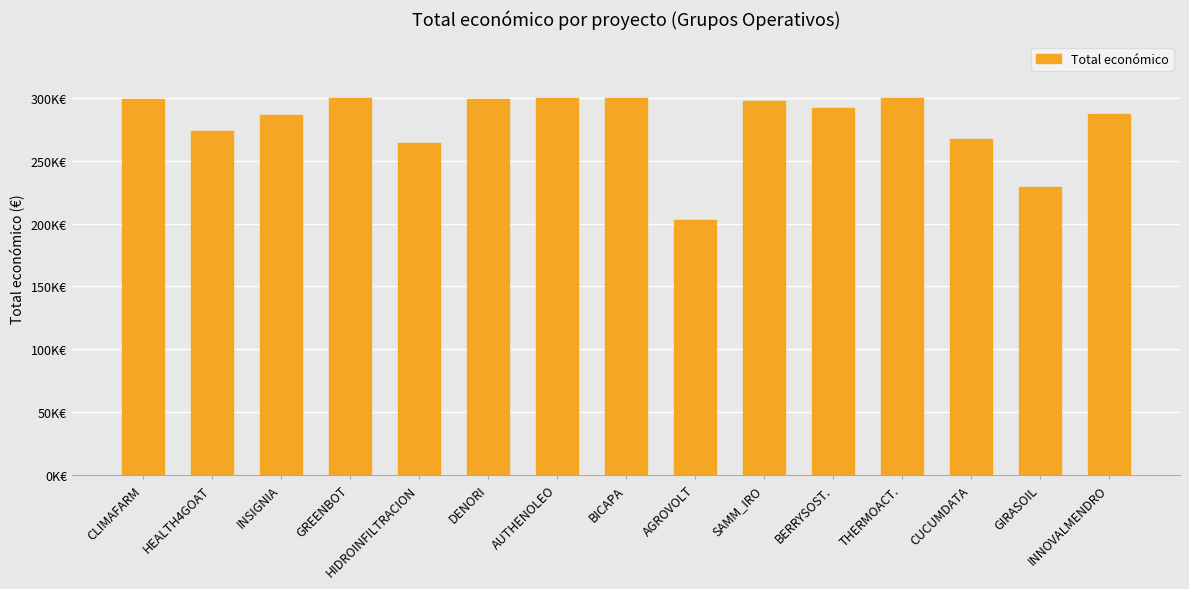

What is the smallest value displayed?

203227